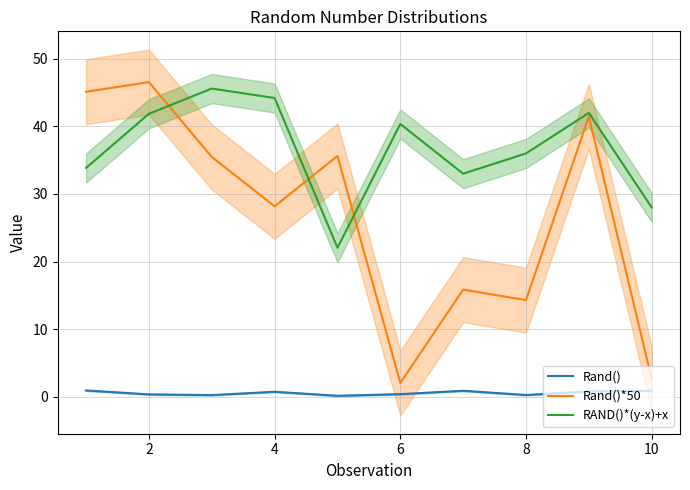

Does the chart have visible grid lines?

Yes